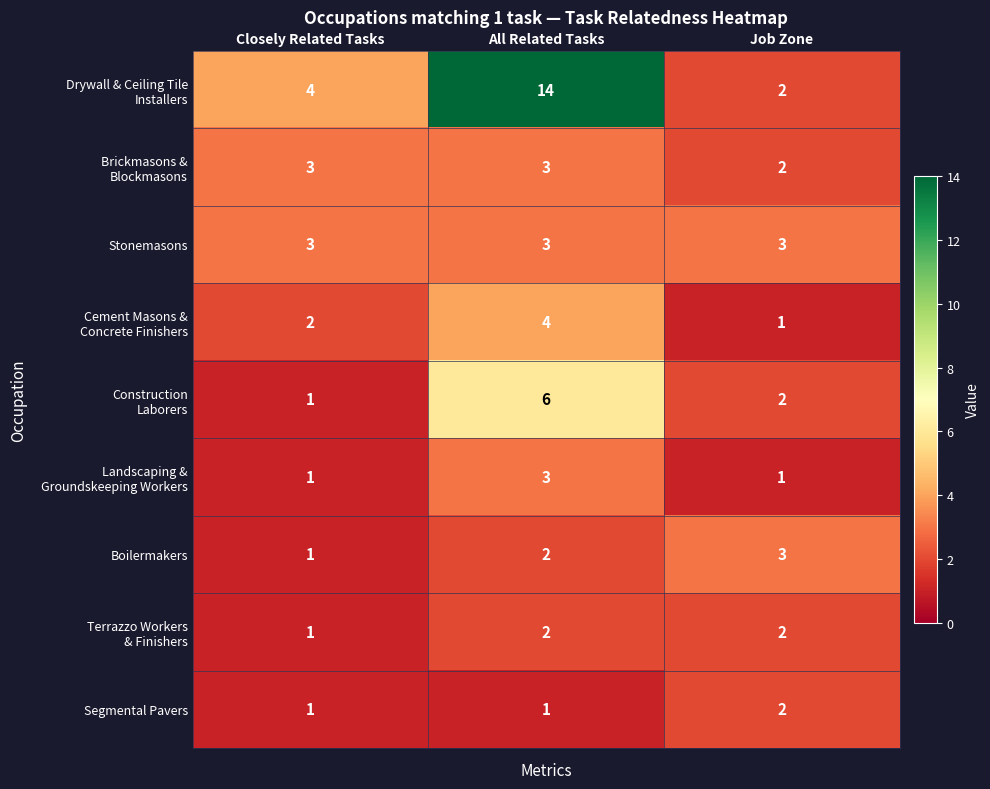

Which category has the highest value across all series?

All Related Tasks